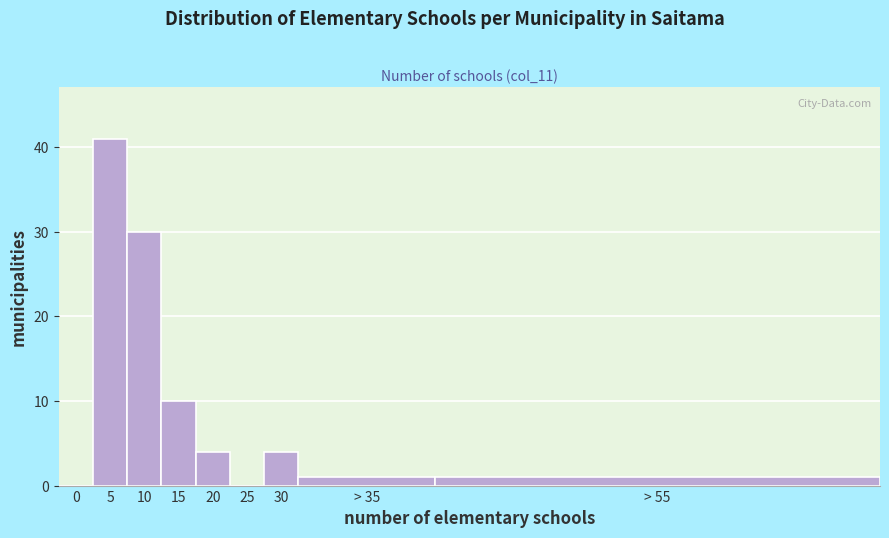

Reading left to right, list all the values displayed in this chart.

0=0	5=41	10=30	15=10	20=4	25=0	30=4	> 35=1	> 55=1